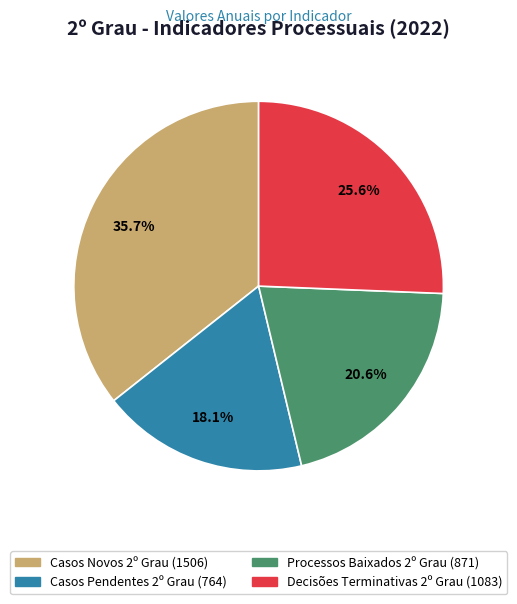

Is there any slice that represents more than half of the pie?

No